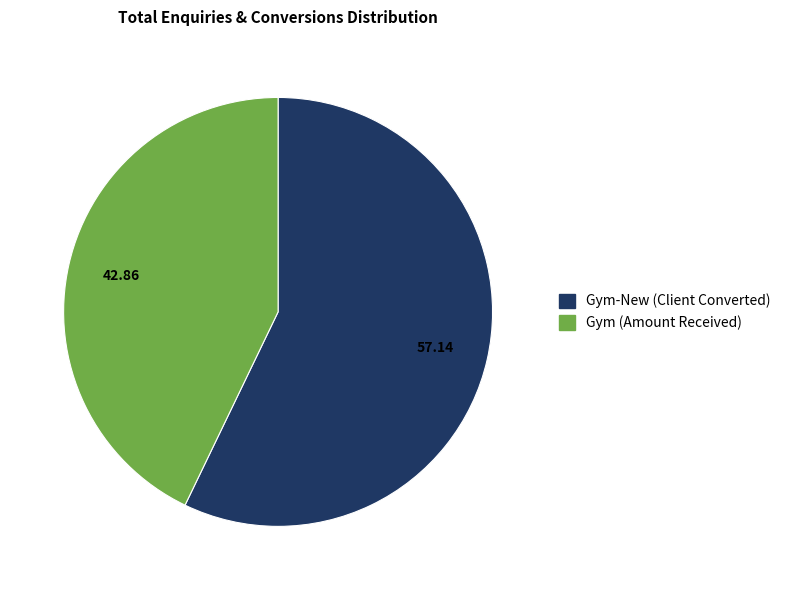

Does Gym (Amount Received) account for over 50% of the chart?

No